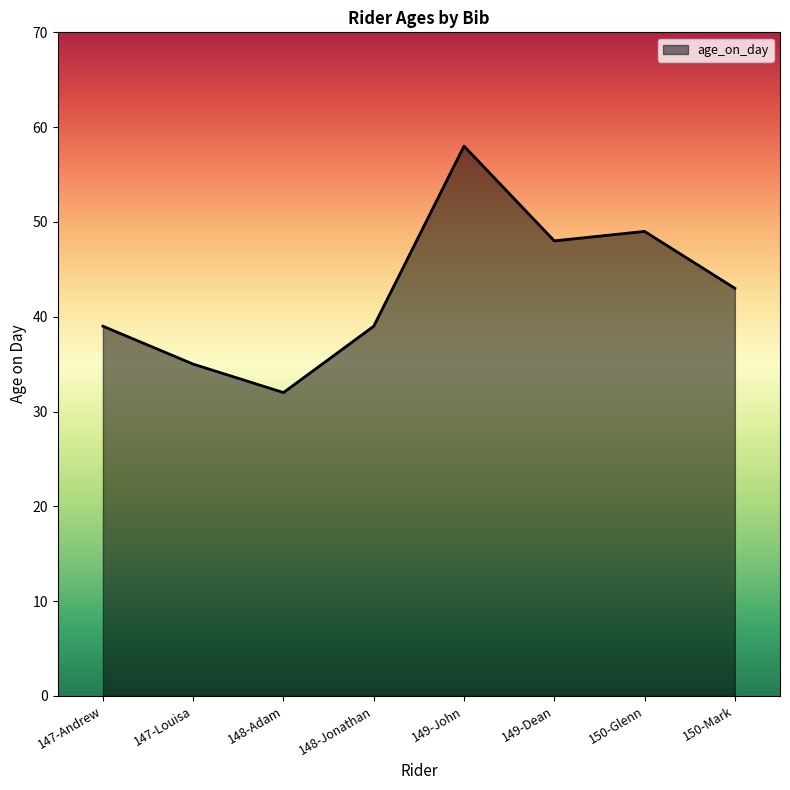

Reading right to left, extract all data points from this chart.

43	49	48	58	39	32	35	39